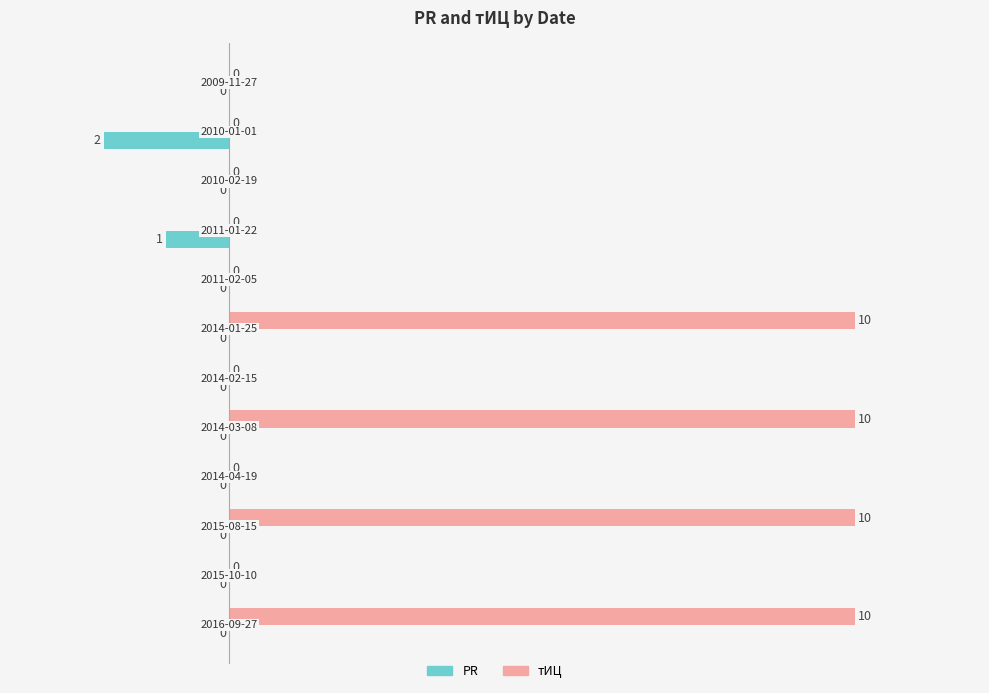

What is the greatest value displayed?

10